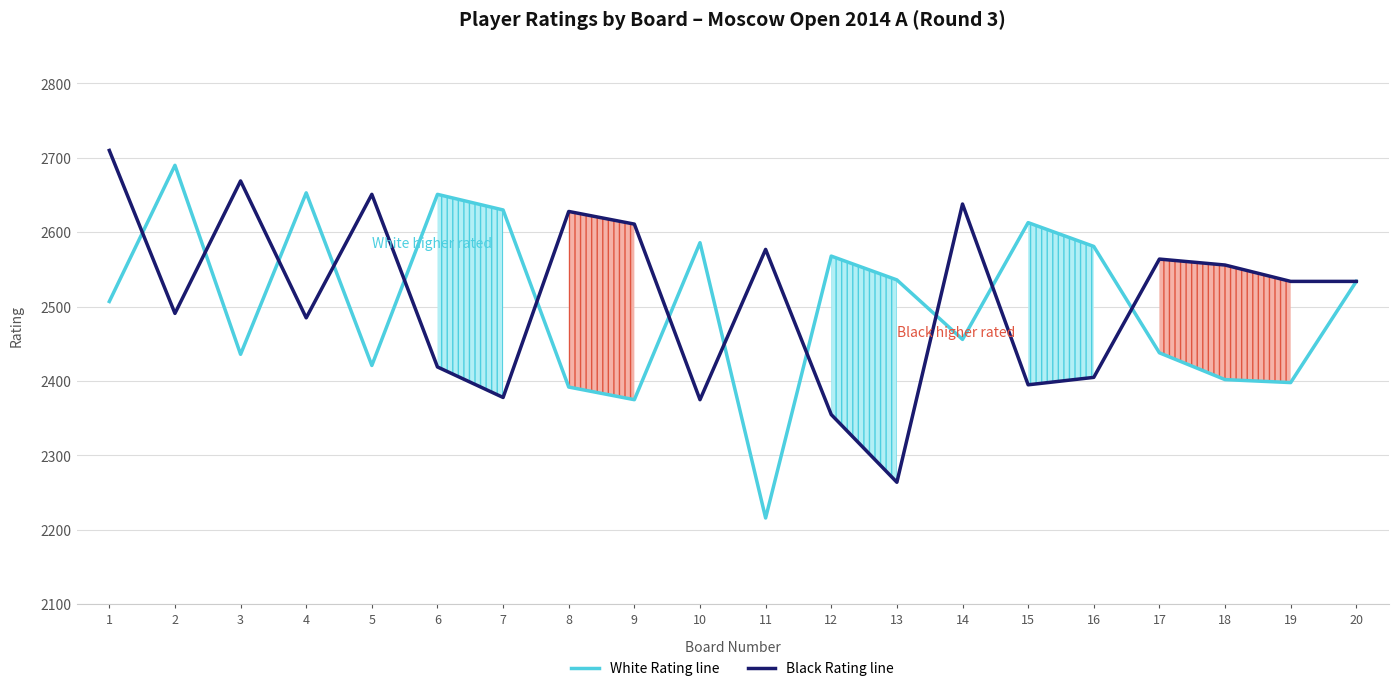

Which series has the largest total across all categories?

Black Rating